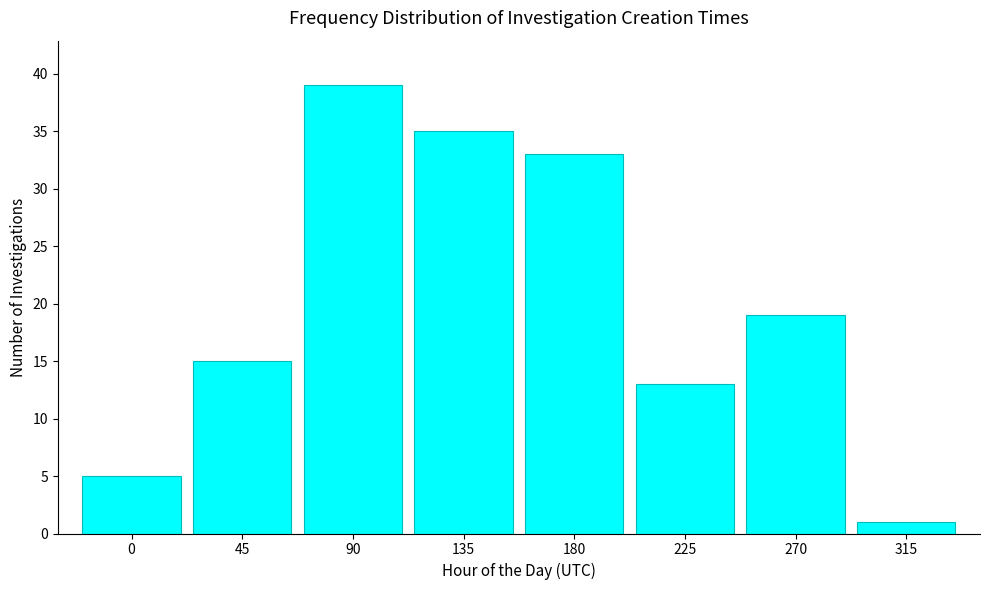

Reading right to left, what are all the values shown in this chart?

1	19	13	33	35	39	15	5